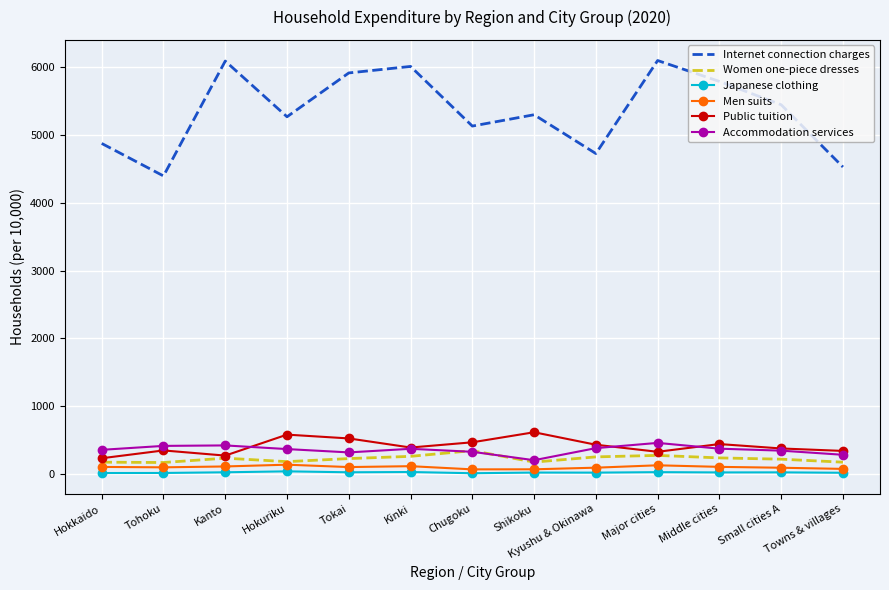

At which label does Public tuition first exceed 392?

Hokuriku